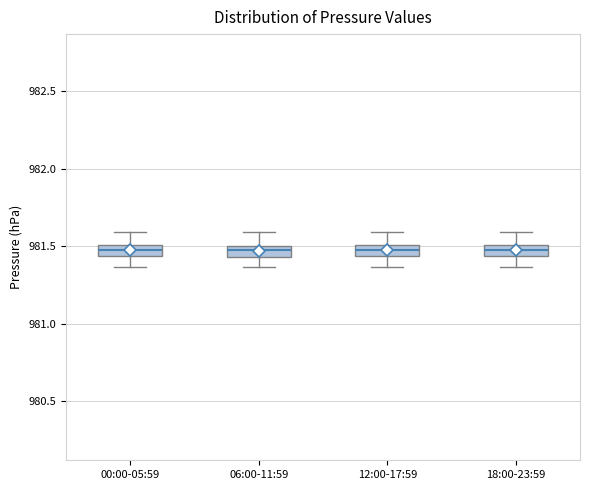

Where is the lower edge of the box for 06:00-11:59 on the y-axis? The values are not printed on the chart, so give them approximately, as read against the axis.

981.45